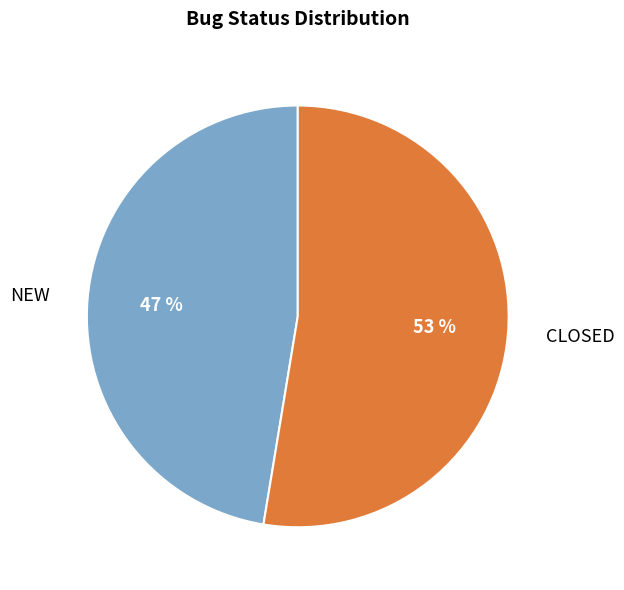

What is the ratio of the value at CLOSED to the value at NEW?

1.1